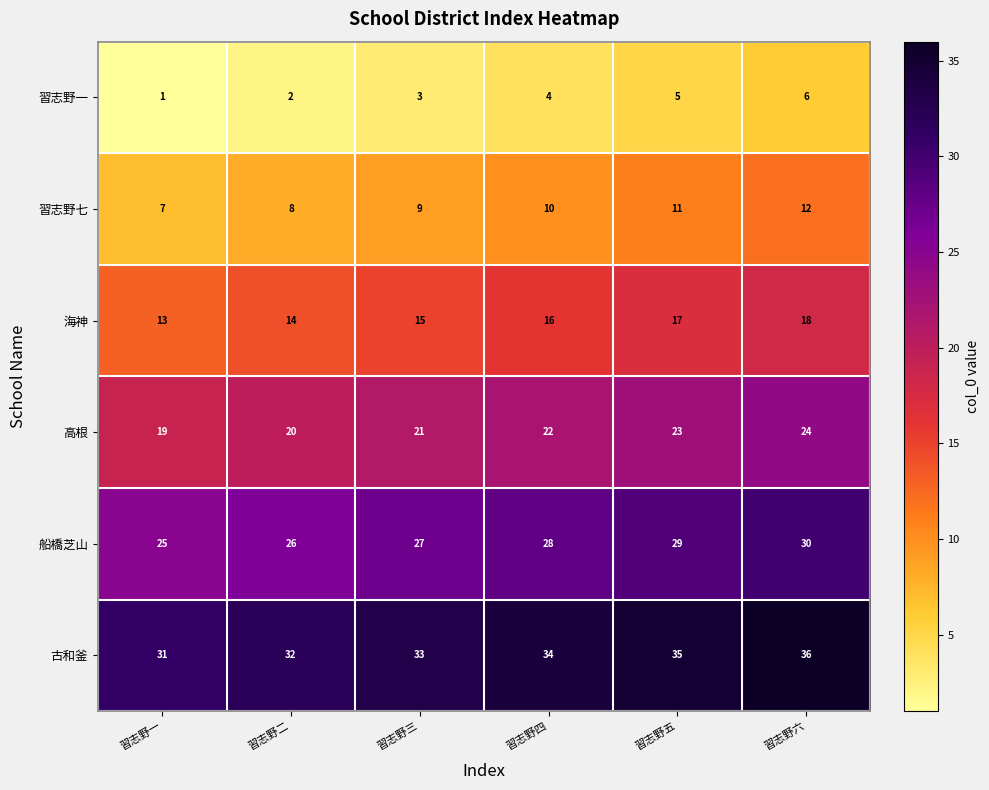

The value of 船橋芝山 at 習志野一 is 8. True or false?

False